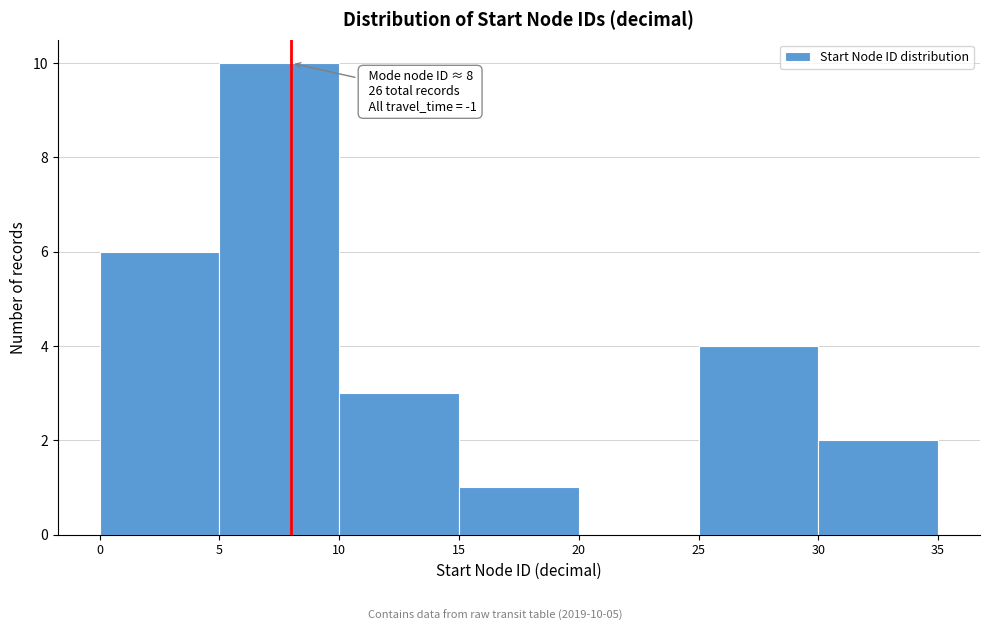

Which range on the x-axis has the tallest bar?

5 to 10